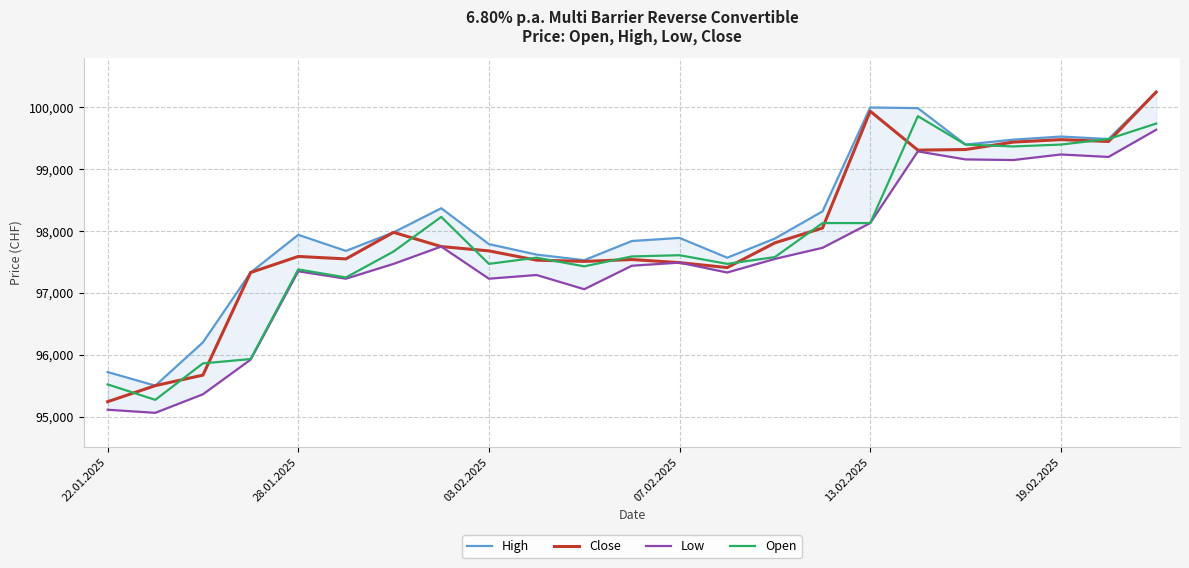

Is it true that Close equals 160594 at 19.02.2025?

False